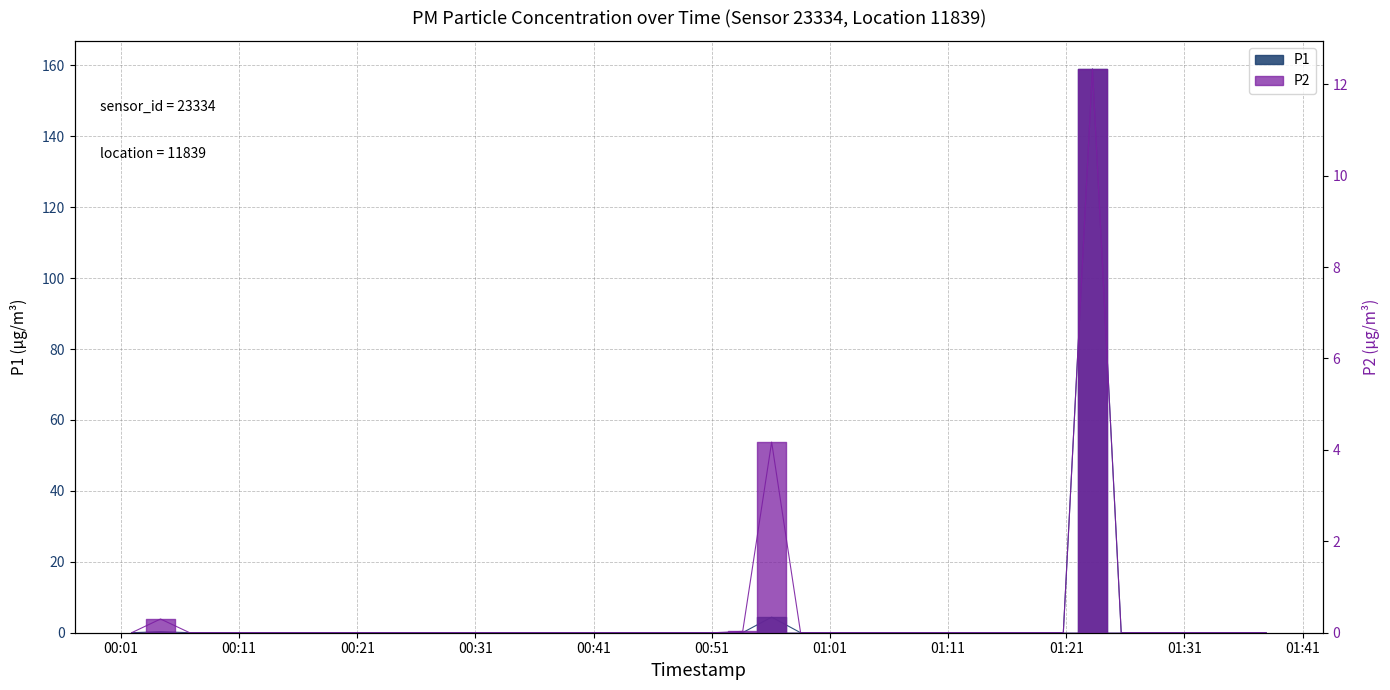

Reading left to right, list all the values displayed in this chart.

P1: 2022-11-23T00:01:54=0.0	2022-11-23T00:04:21=0.3	2022-11-23T00:06:49=0.0	2022-11-23T00:09:16=0.0	2022-11-23T00:11:43=0.0	2022-11-23T00:14:12=0.0	2022-11-23T00:16:38=0.0	2022-11-23T00:19:05=0.0	2022-11-23T00:21:32=0.0	2022-11-23T00:23:59=0.0	2022-11-23T00:26:26=0.0	2022-11-23T00:28:52=0.0	2022-11-23T00:31:21=0.0	2022-11-23T00:33:49=0.0	2022-11-23T00:36:17=0.0	2022-11-23T00:38:46=0.0	2022-11-23T00:41:14=0.0	2022-11-23T00:43:42=0.0	2022-11-23T00:46:09=0.0	2022-11-23T00:48:40=0.0	2022-11-23T00:51:08=0.0	2022-11-23T00:53:37=0.0	2022-11-23T00:56:04=4.4	2022-11-23T00:58:31=0.0	2022-11-23T01:00:59=0.0	2022-11-23T01:03:28=0.0	2022-11-23T01:05:56=0.0	2022-11-23T01:08:27=0.0	2022-11-23T01:10:57=0.0	2022-11-23T01:13:24=0.0	2022-11-23T01:15:51=0.0	2022-11-23T01:18:18=0.0	2022-11-23T01:20:45=0.0	2022-11-23T01:23:13=159.0	2022-11-23T01:25:39=0.0	2022-11-23T01:28:06=0.0	2022-11-23T01:30:34=0.0	2022-11-23T01:33:01=0.0	2022-11-23T01:35:28=0.0	2022-11-23T01:37:55=0.0
P2: 2022-11-23T00:01:54=0.0	2022-11-23T00:04:21=0.3	2022-11-23T00:06:49=0.0	2022-11-23T00:09:16=0.0	2022-11-23T00:11:43=0.0	2022-11-23T00:14:12=0.0	2022-11-23T00:16:38=0.0	2022-11-23T00:19:05=0.0	2022-11-23T00:21:32=0.0	2022-11-23T00:23:59=0.0	2022-11-23T00:26:26=0.0	2022-11-23T00:28:52=0.0	2022-11-23T00:31:21=0.0	2022-11-23T00:33:49=0.0	2022-11-23T00:36:17=0.0	2022-11-23T00:38:46=0.0	2022-11-23T00:41:14=0.0	2022-11-23T00:43:42=0.0	2022-11-23T00:46:09=0.0	2022-11-23T00:48:40=0.0	2022-11-23T00:51:08=0.0	2022-11-23T00:53:37=0.0	2022-11-23T00:56:04=4.2	2022-11-23T00:58:31=0.0	2022-11-23T01:00:59=0.0	2022-11-23T01:03:28=0.0	2022-11-23T01:05:56=0.0	2022-11-23T01:08:27=0.0	2022-11-23T01:10:57=0.0	2022-11-23T01:13:24=0.0	2022-11-23T01:15:51=0.0	2022-11-23T01:18:18=0.0	2022-11-23T01:20:45=0.0	2022-11-23T01:23:13=12.3	2022-11-23T01:25:39=0.0	2022-11-23T01:28:06=0.0	2022-11-23T01:30:34=0.0	2022-11-23T01:33:01=0.0	2022-11-23T01:35:28=0.0	2022-11-23T01:37:55=0.0